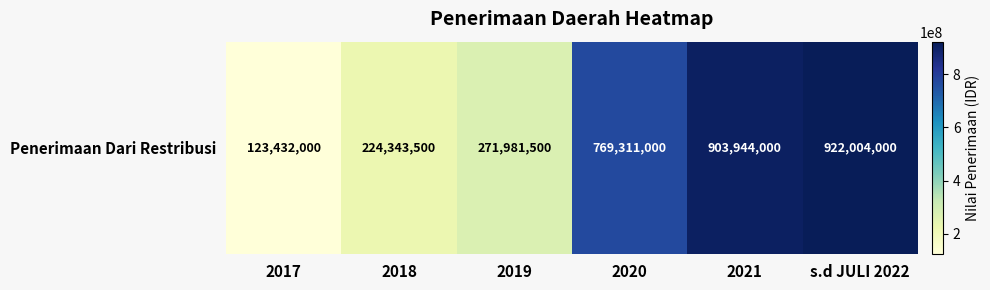

What is the greatest value displayed?

922004000